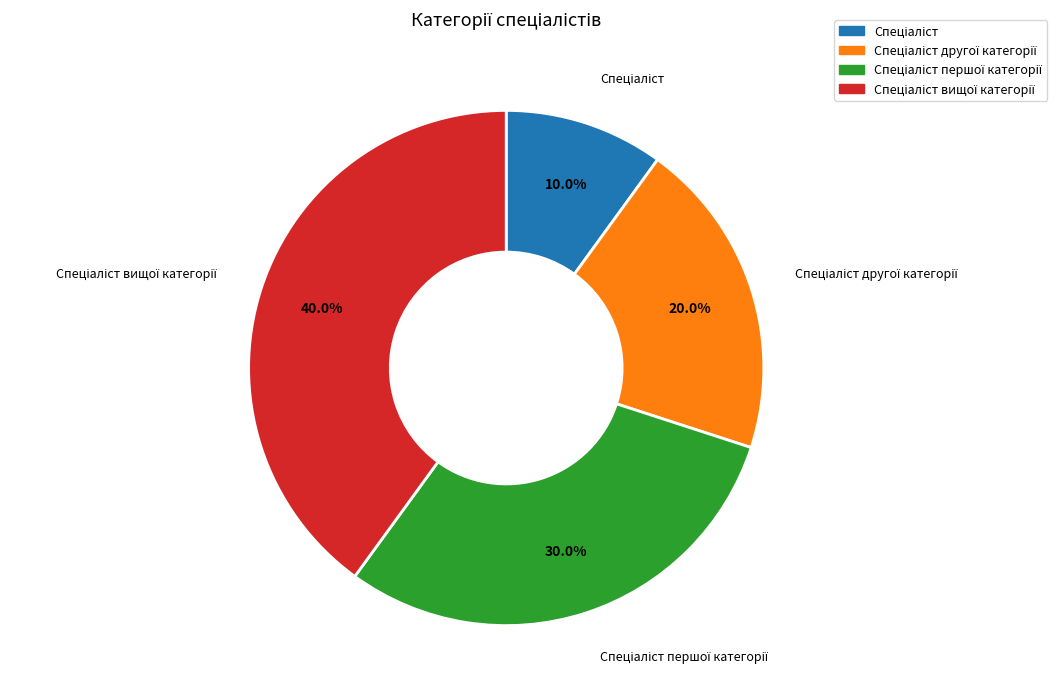

Is there a majority slice in this chart?

No